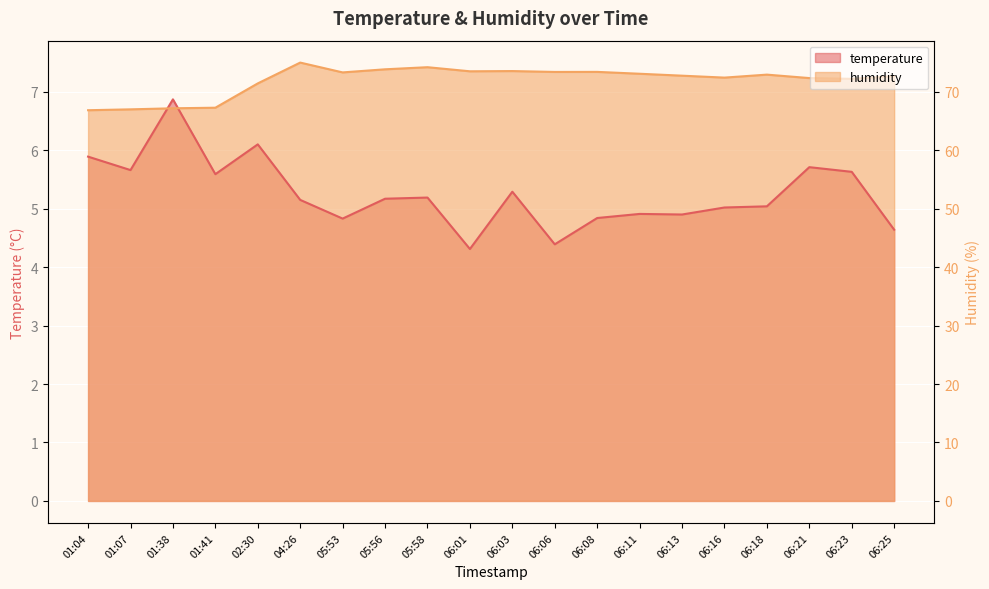

True or false: temperature has a value of 5.9 at 01:04.

True